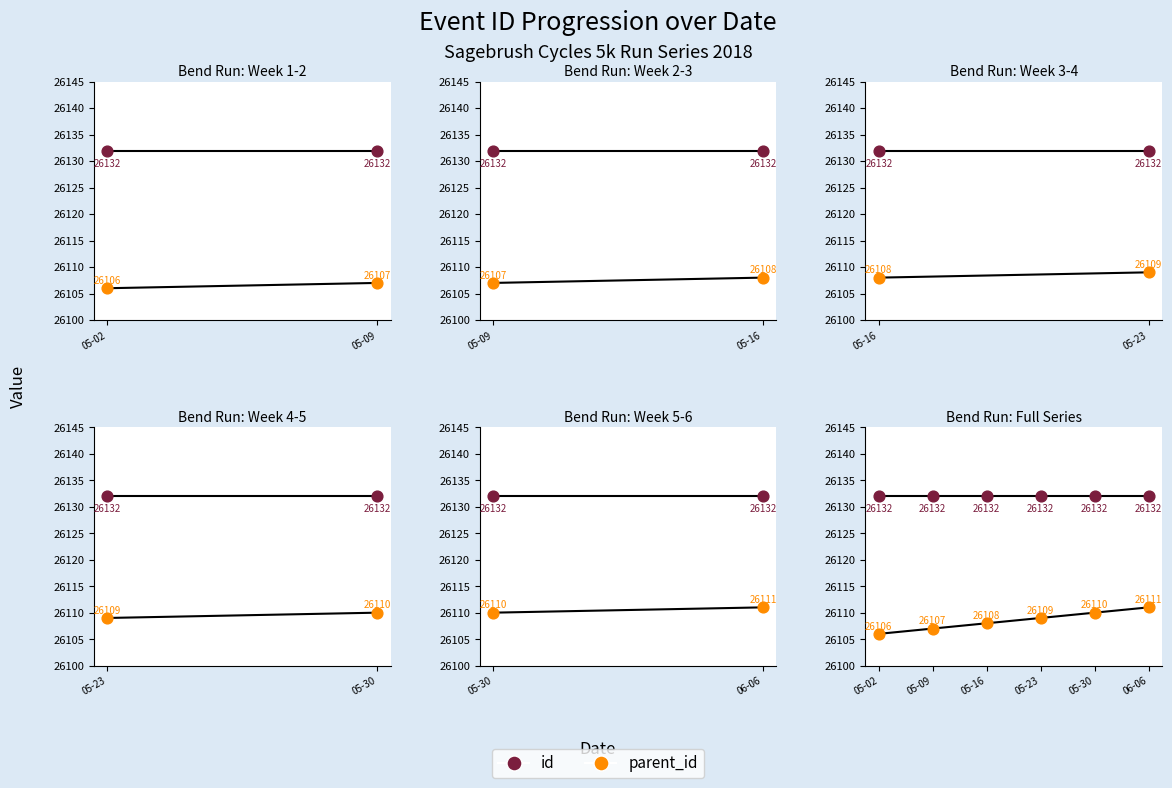

At which category is the sum across all series the highest?

06-06